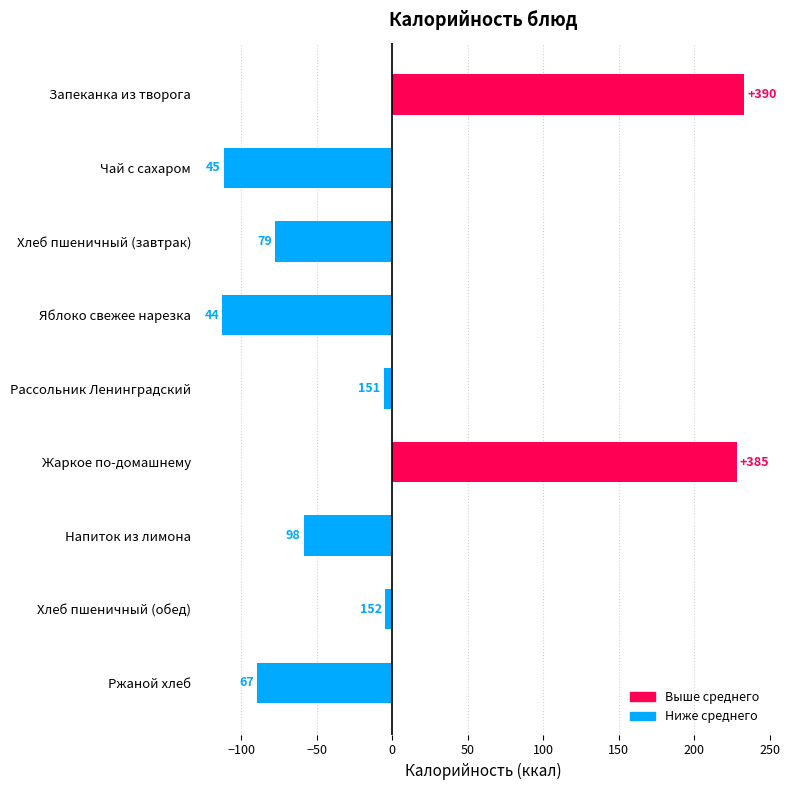

How many bars are there in total?

9